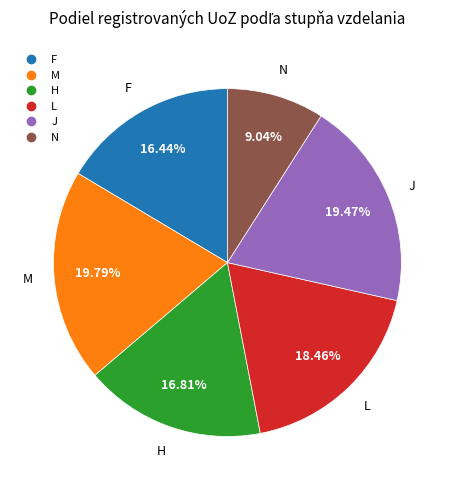

Between M and F, which is larger?

M